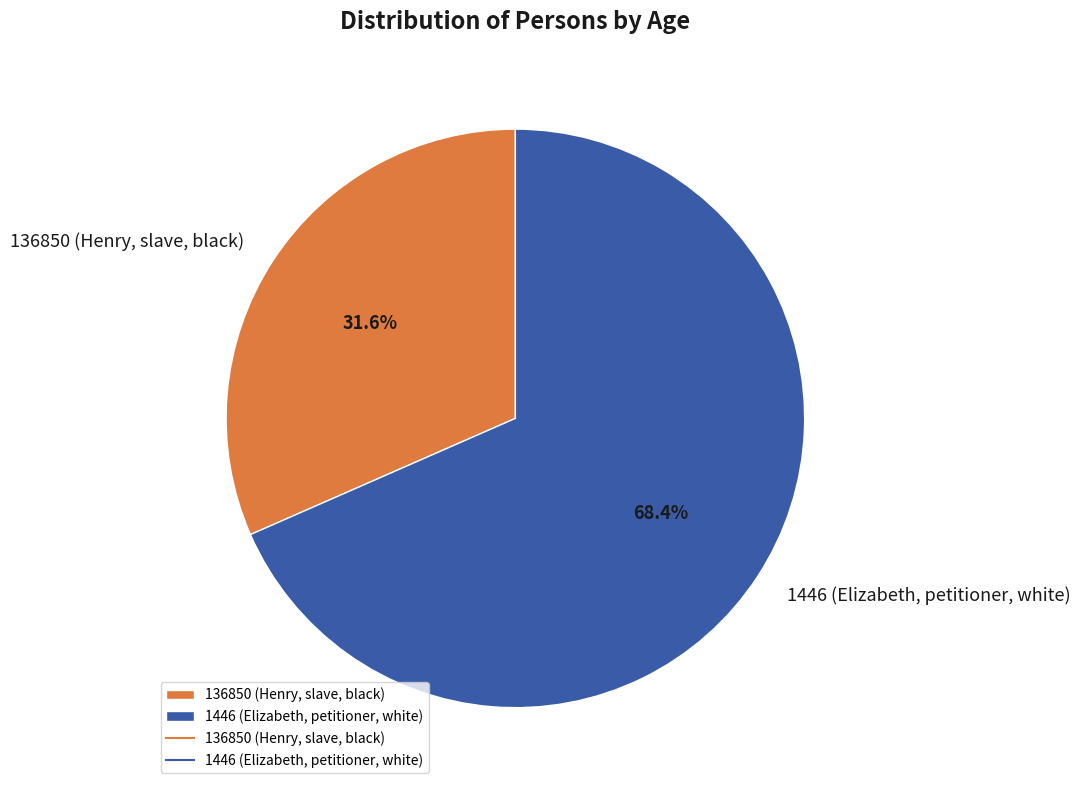

Rank the categories by value from highest to lowest.

1446 (Elizabeth, petitioner, white), 136850 (Henry, slave, black)